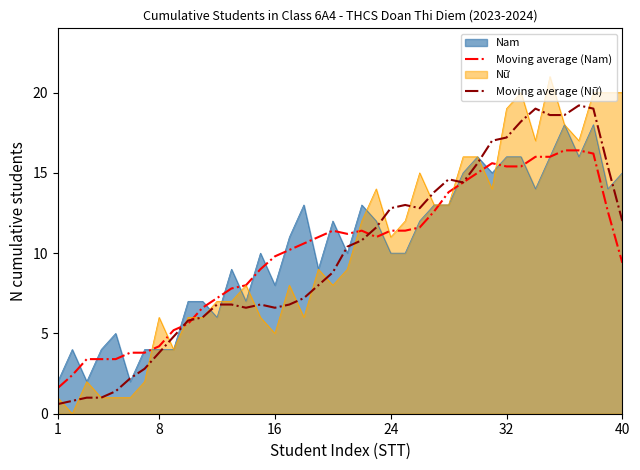

List the series in order of their peak value, highest first.

Nữ, Moving average (Nữ), Nam, Moving average (Nam)